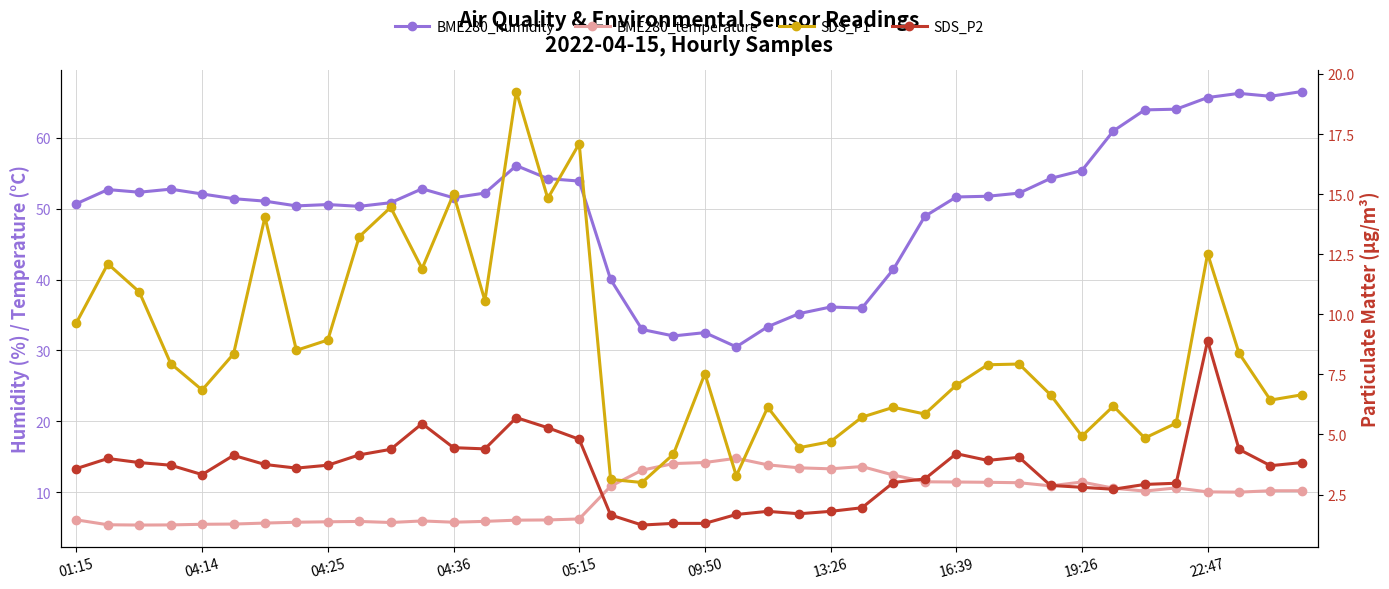

True or false: BME280_humidity has more than 2 interior local peaks.

True